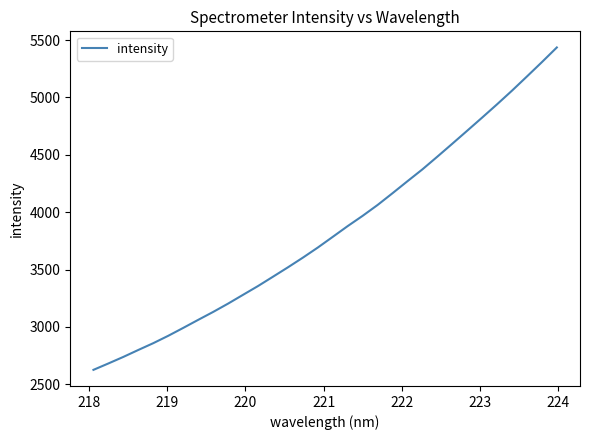

What is the difference between the maximum and minimum values?

2809.0